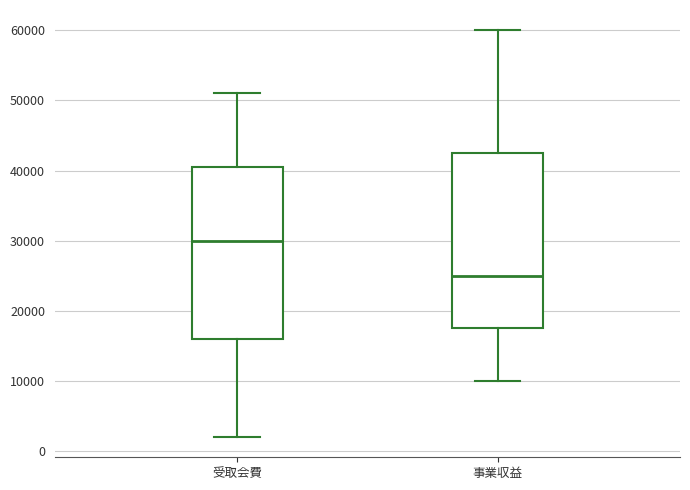

Reading left to right, transcribe this box plot: for each box, give where its median line is, the range the box spans, and where its two whiskers end, as read against the y-axis. The values are not printed on the chart, so give them approximately, as read against the axis.

受取会費: median 30000, box 16000 to 41000, whiskers 2000 to 51000
事業収益: median 25000, box 18000 to 43000, whiskers 10000 to 60000